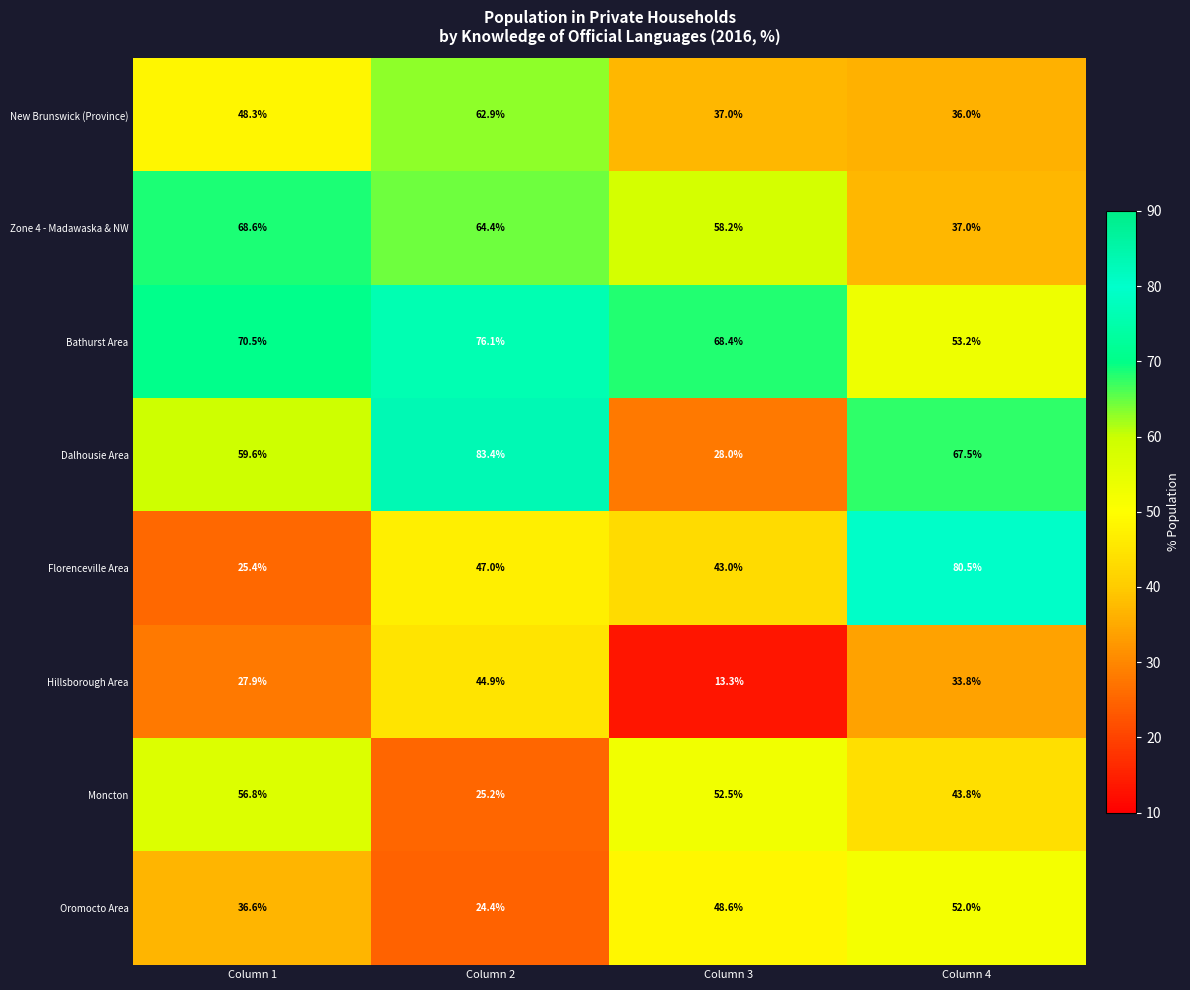

What is the difference between the maximum and minimum values in the Moncton series?

31.6